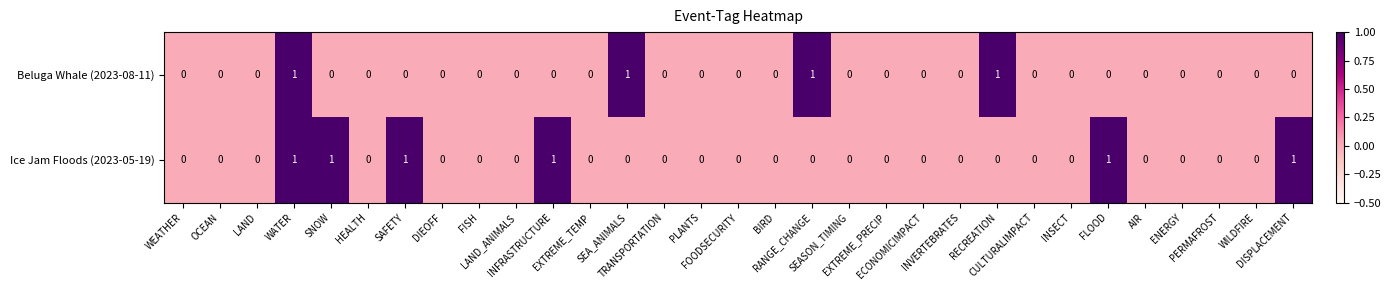

Rank the series by their average value, from lowest to highest.

Beluga Whale (2023-08-11), Ice Jam Floods (2023-05-19)